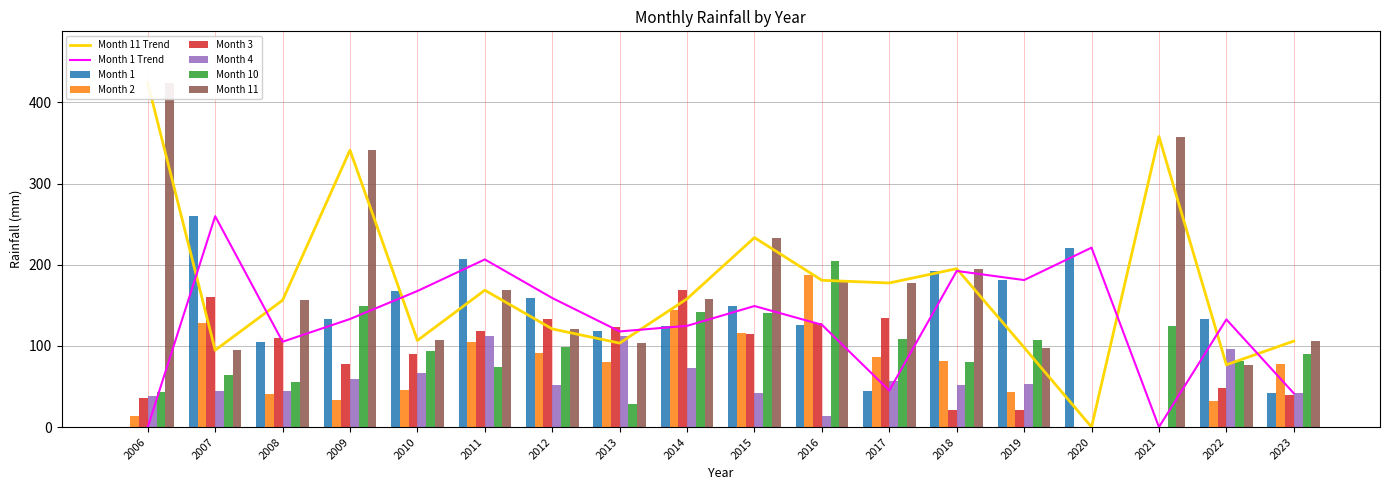

What is the approximate value of Month 1 at 2010?

167.6